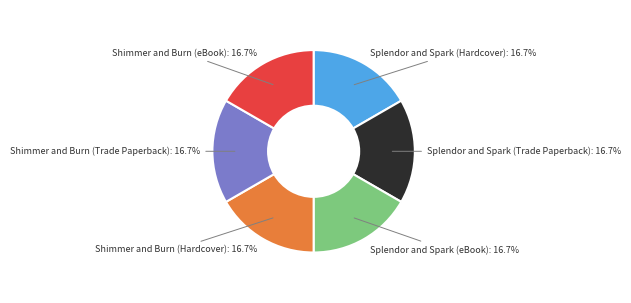

To the nearest percent, what portion does Shimmer and Burn (Trade Paperback) represent?

17%